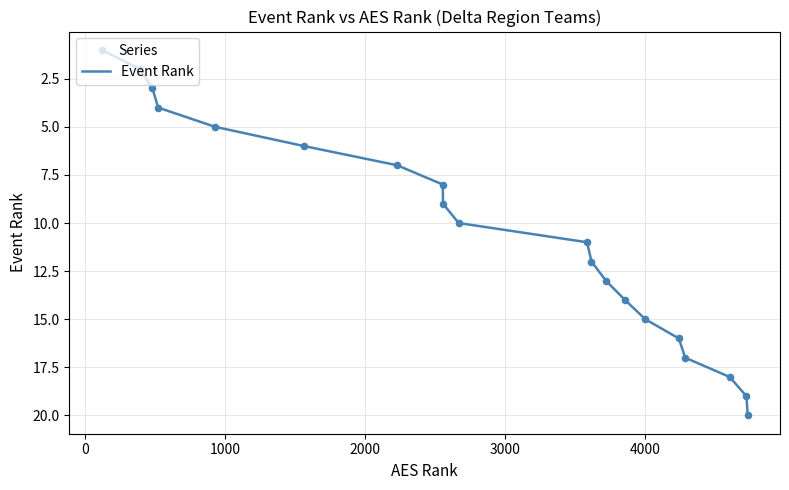

What is the greatest value displayed?

20